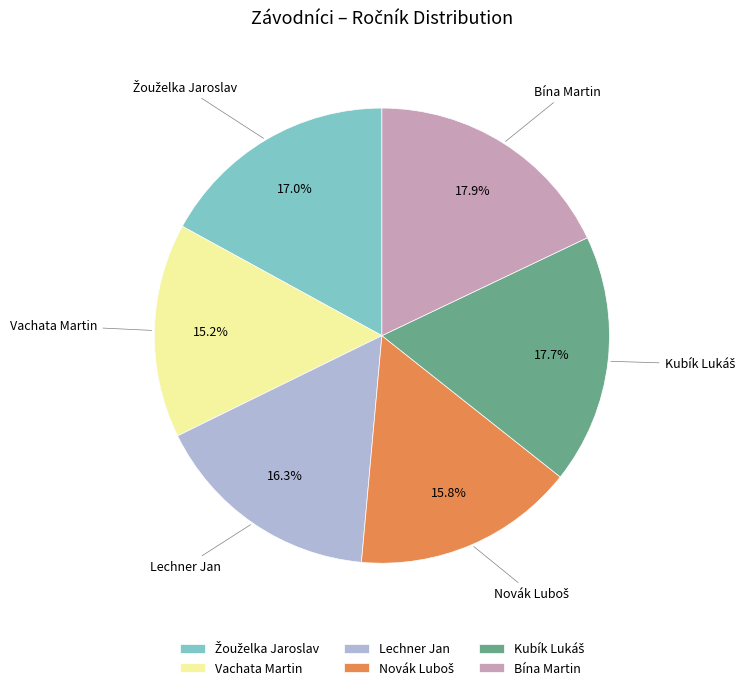

Which has a higher value, Lechner Jan or Bína Martin?

Bína Martin